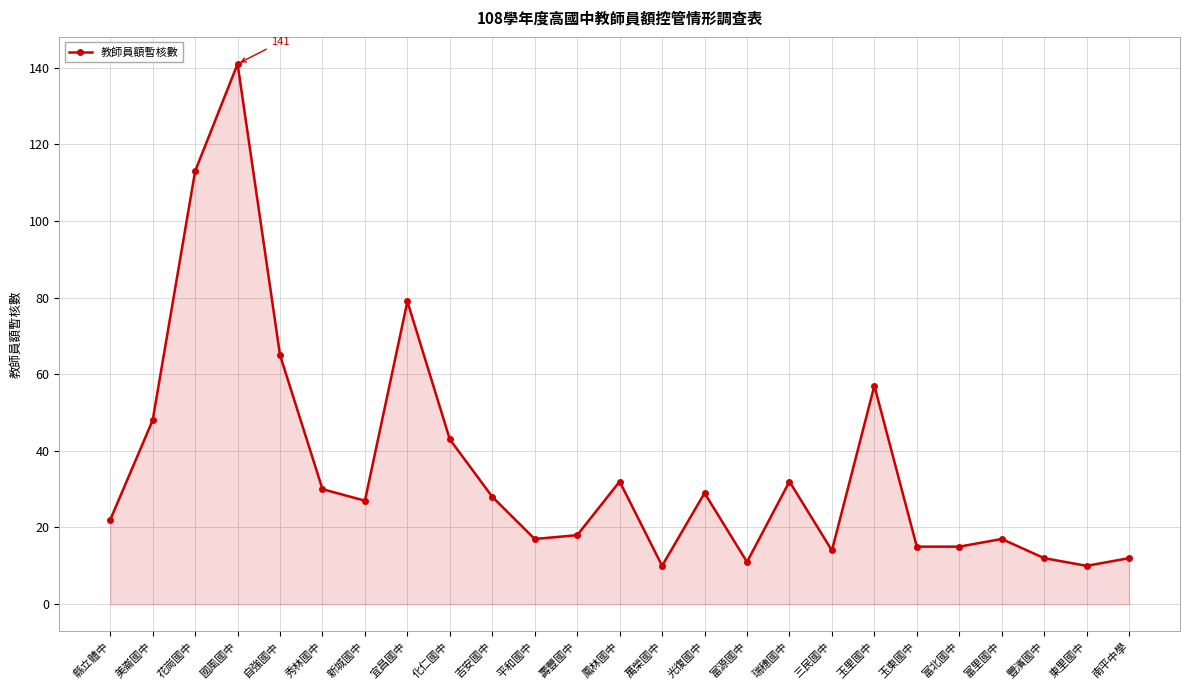

Reading right to left, list all the values displayed in this chart.

南平中學=12	東里國中=10	豐濱國中=12	富里國中=17	富北國中=15	玉東國中=15	玉里國中=57	三民國中=14	瑞穗國中=32	富源國中=11	光復國中=29	萬榮國中=10	鳳林國中=32	壽豐國中=18	平和國中=17	吉安國中=28	化仁國中=43	宜昌國中=79	新城國中=27	秀林國中=30	自強國中=65	國風國中=141	花崗國中=113	美崙國中=48	縣立體中=22